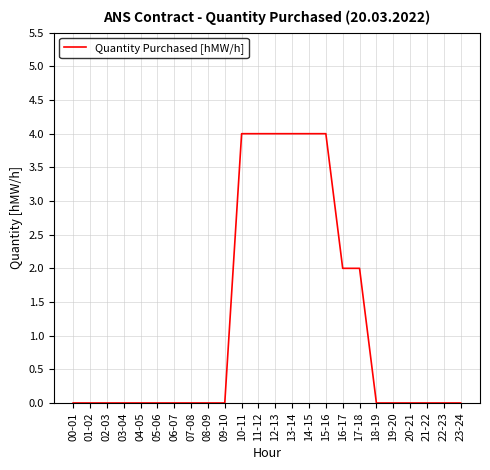

True or false: the data shows 2 at 17-18.

True